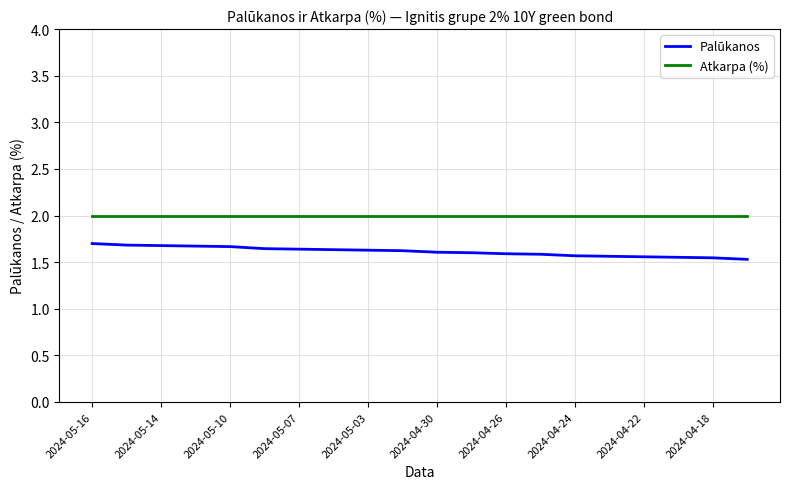

Which series has the largest total across all categories?

Atkarpa (%)